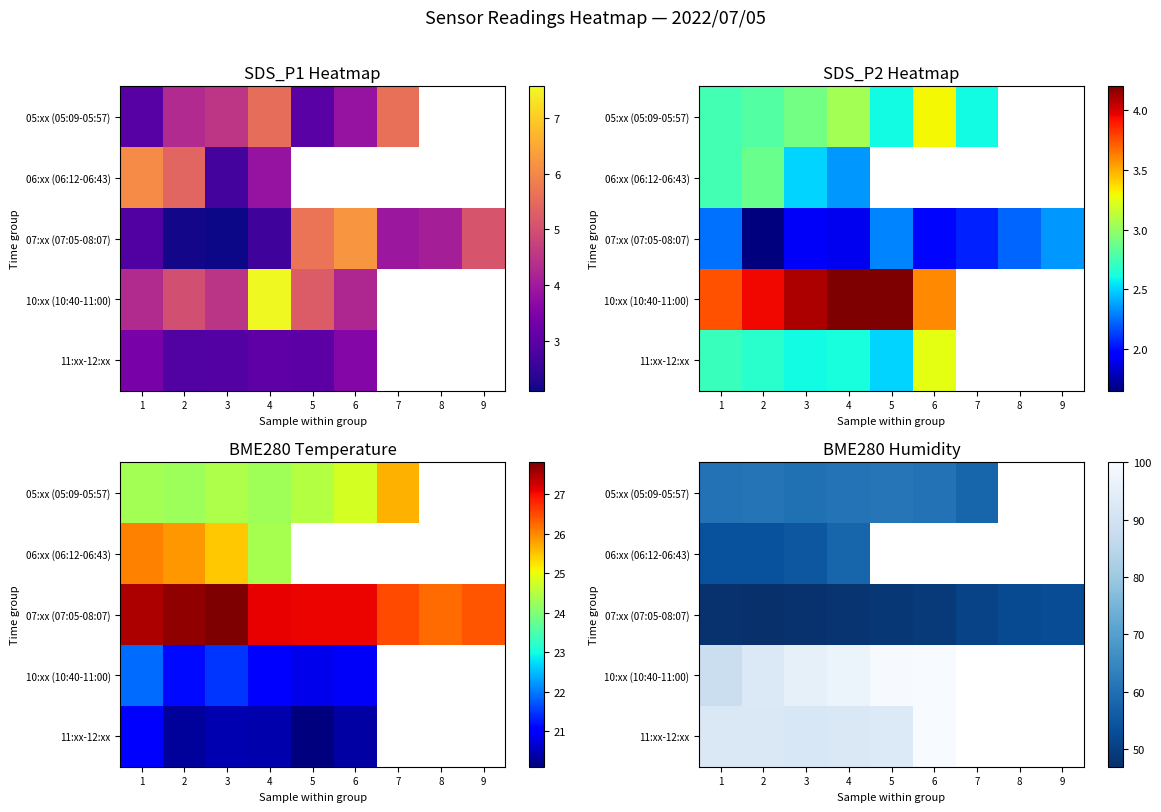

At which label is 06:xx (06:12-06:43) closest to 55?

3